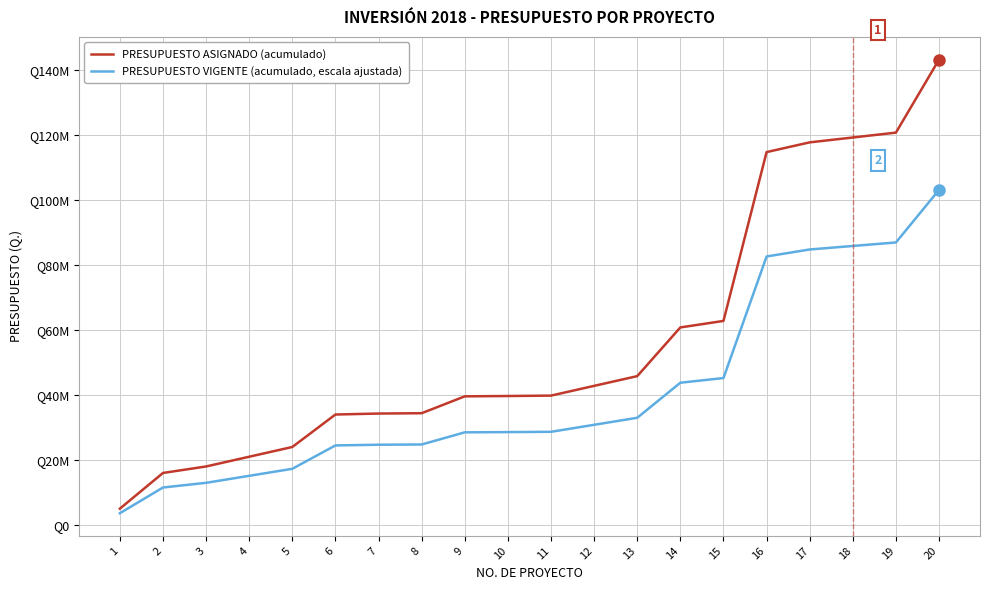

At how many categories does at least one series exceed 71954303?

5